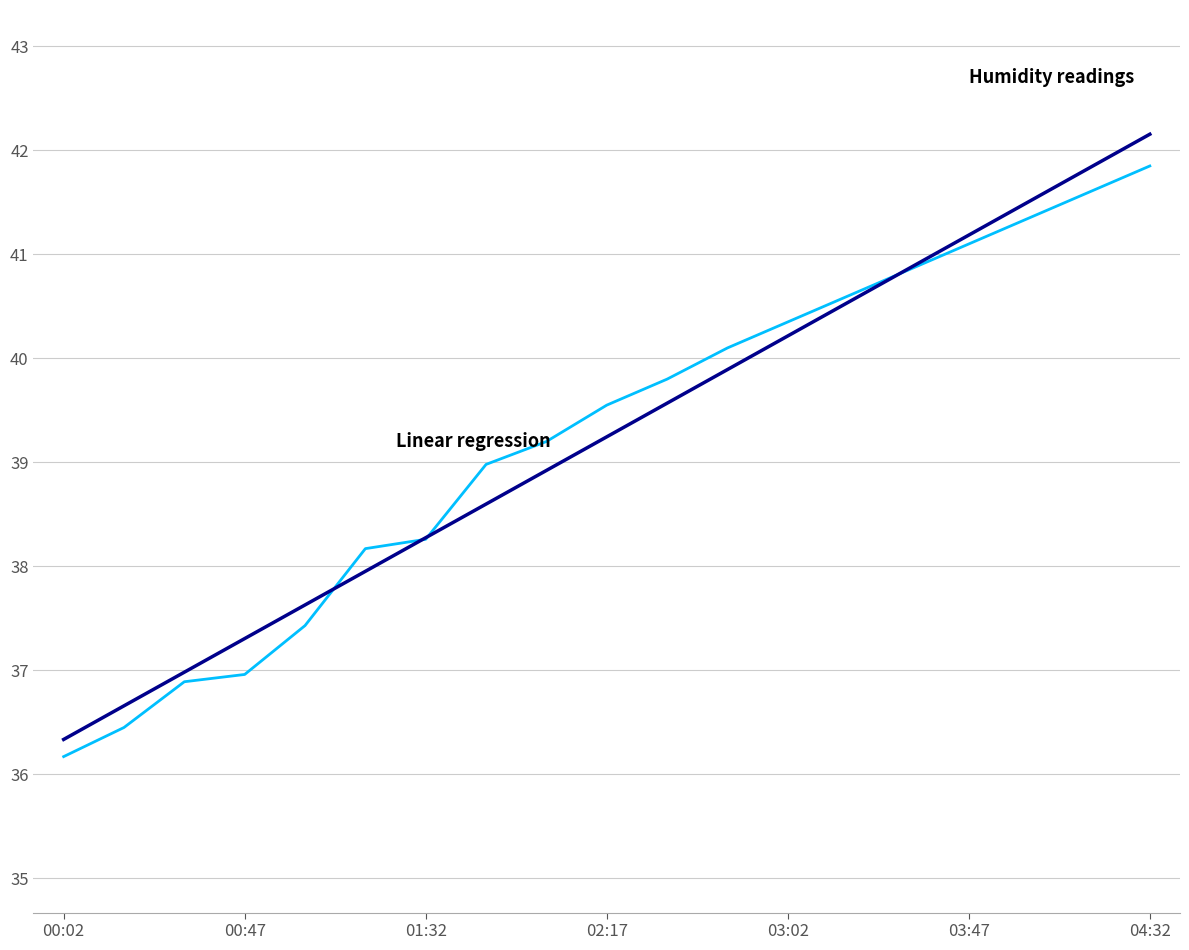

What is the smallest value displayed?

36.2